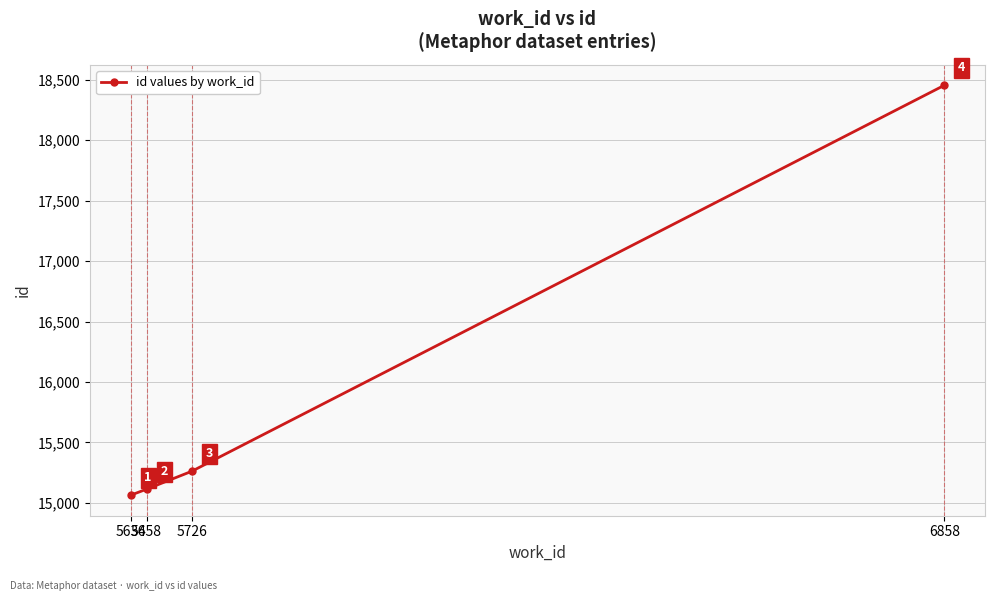

The value at 5658 is 22921. True or false?

False